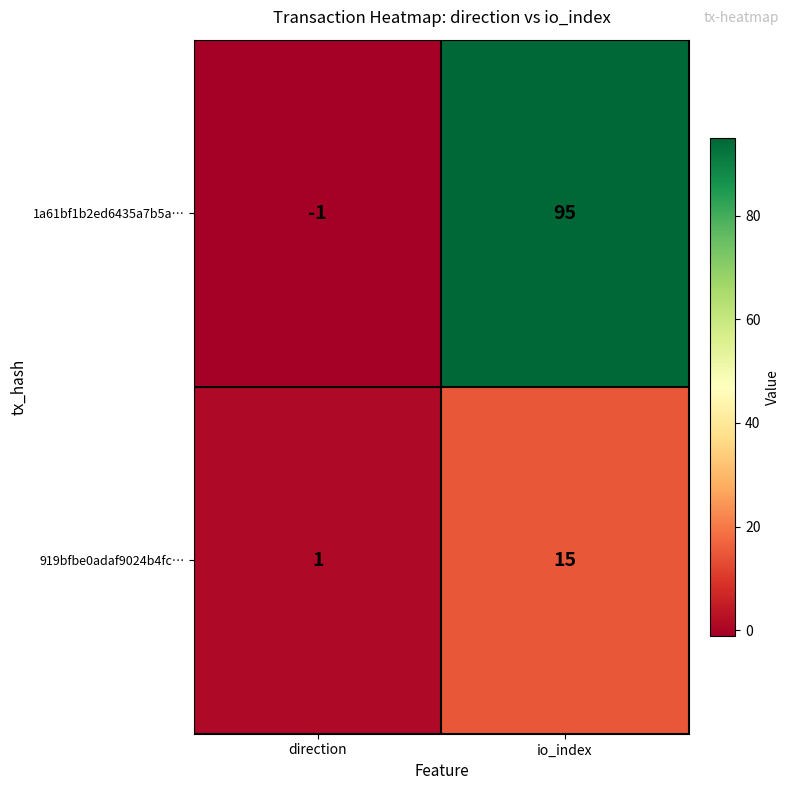

Where is 919bfbe0adaf9024b4fc… nearest to the value 8?

direction